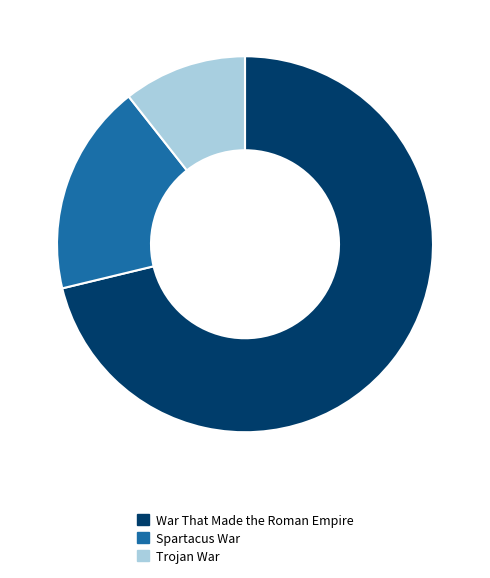

Is War That Made the Roman Empire the majority of the pie?

Yes